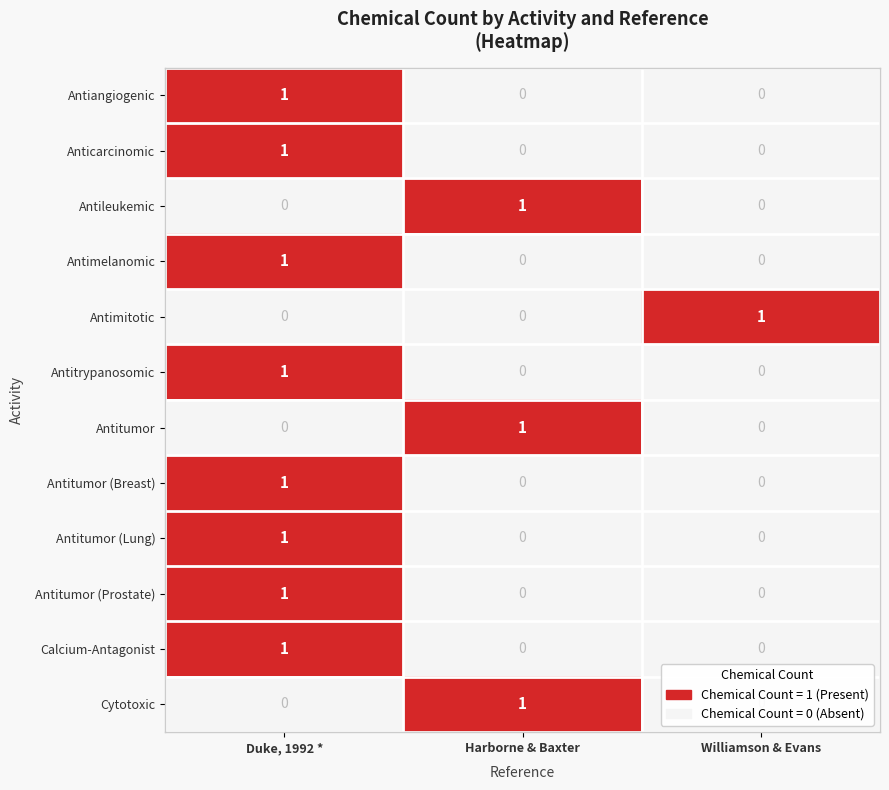

True or false: Calcium-Antagonist has a value of 0 at Williamson & Evans.

True